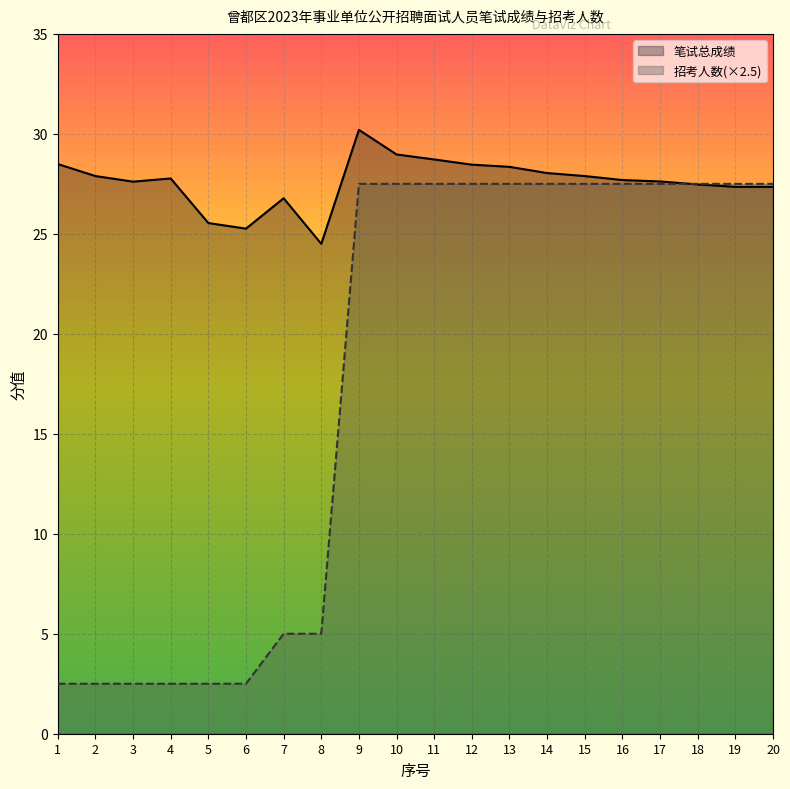

Which series has the largest total across all categories?

笔试总成绩